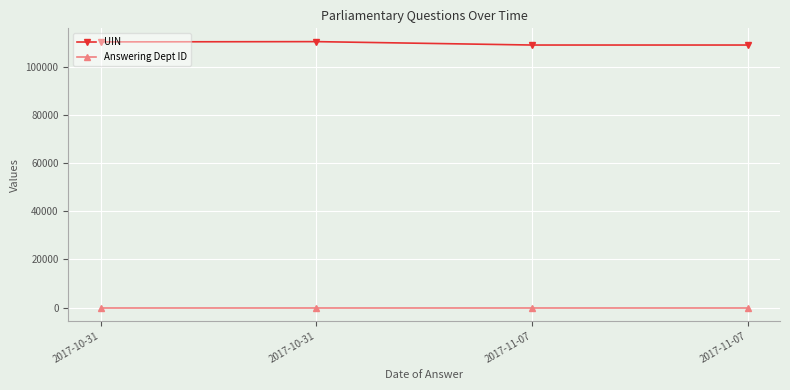

Rank the series by their maximum value, from lowest to highest.

Answering Dept ID, UIN